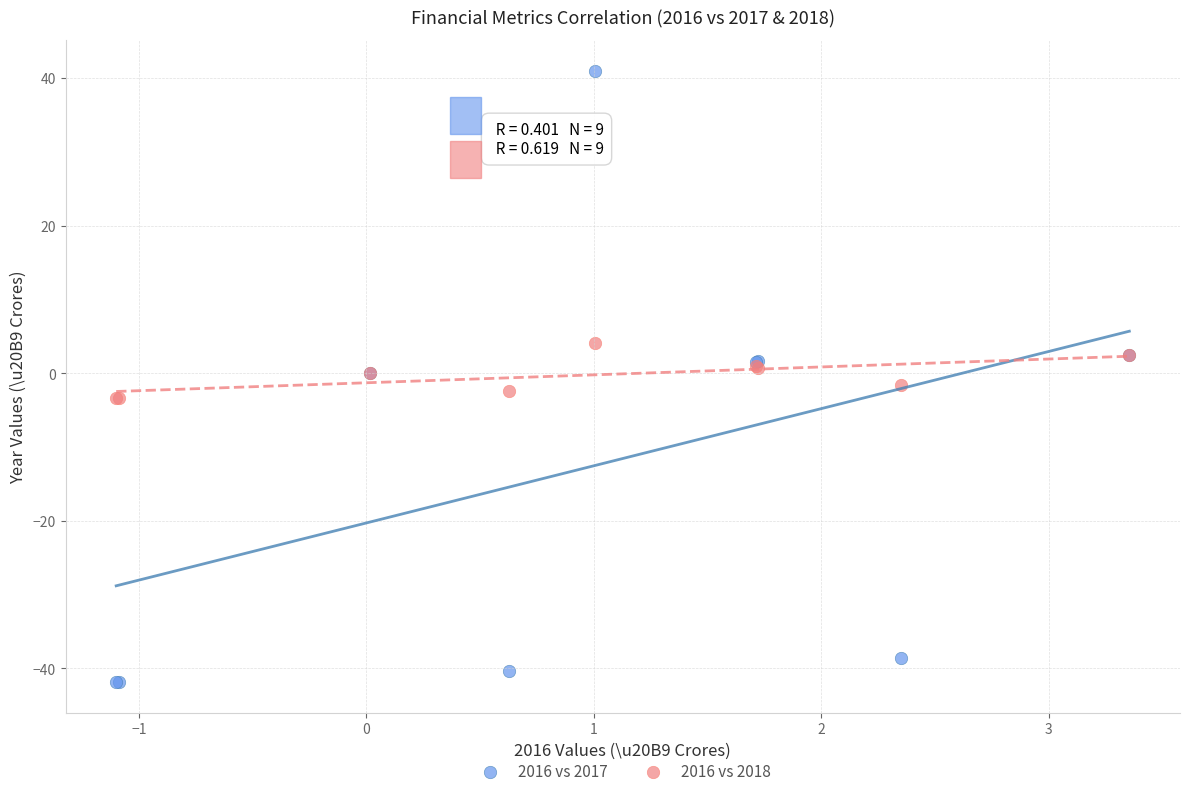

Which series has the largest Y range (max minus min)?

2016 vs 2017